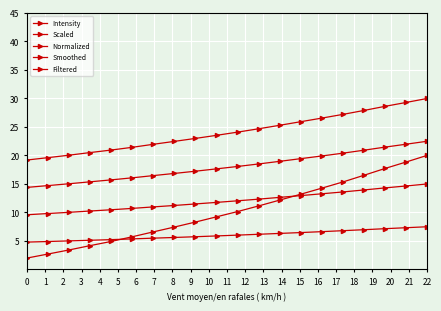

How many lines are shown in the chart?

5